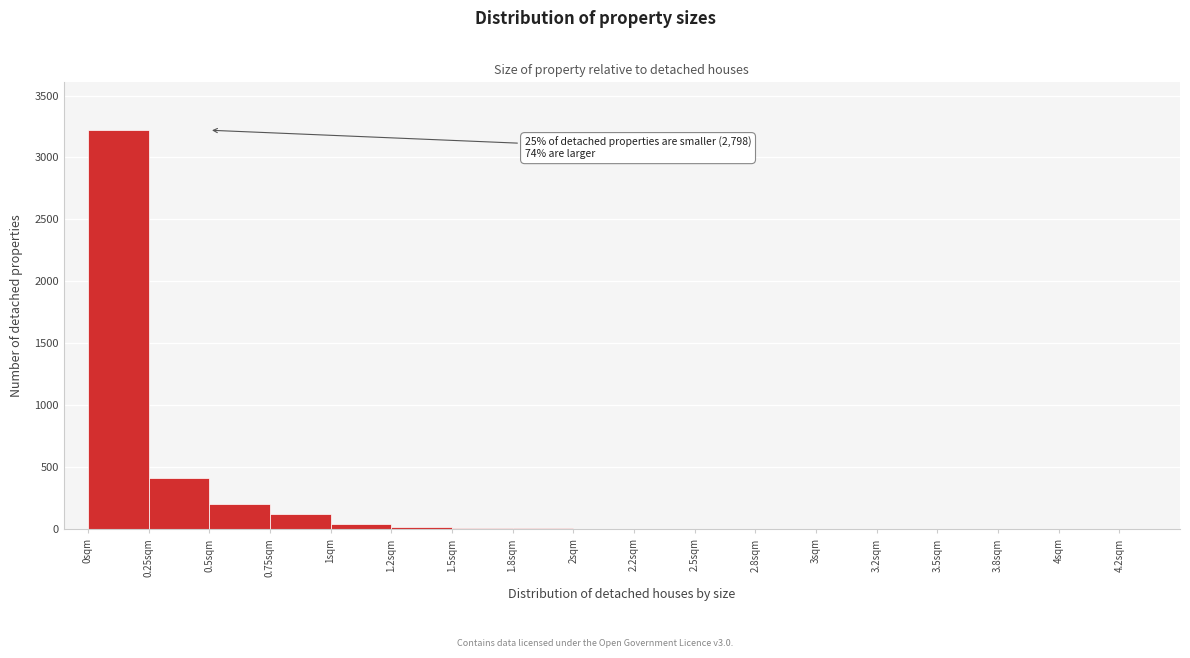

At which category does the chart reach its peak across all series?

0sqm